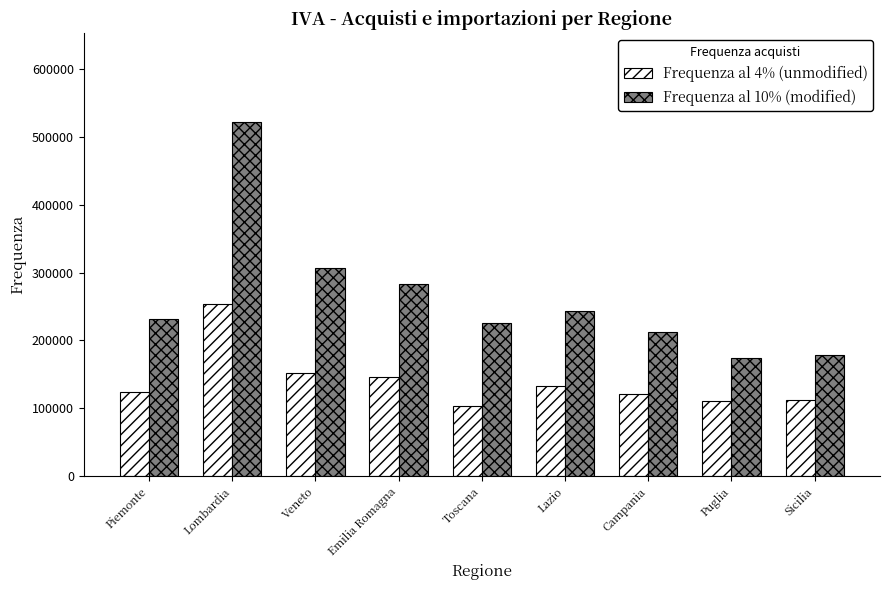

What is the lowest value of the Frequenza al 4% (unmodified) series?

103632